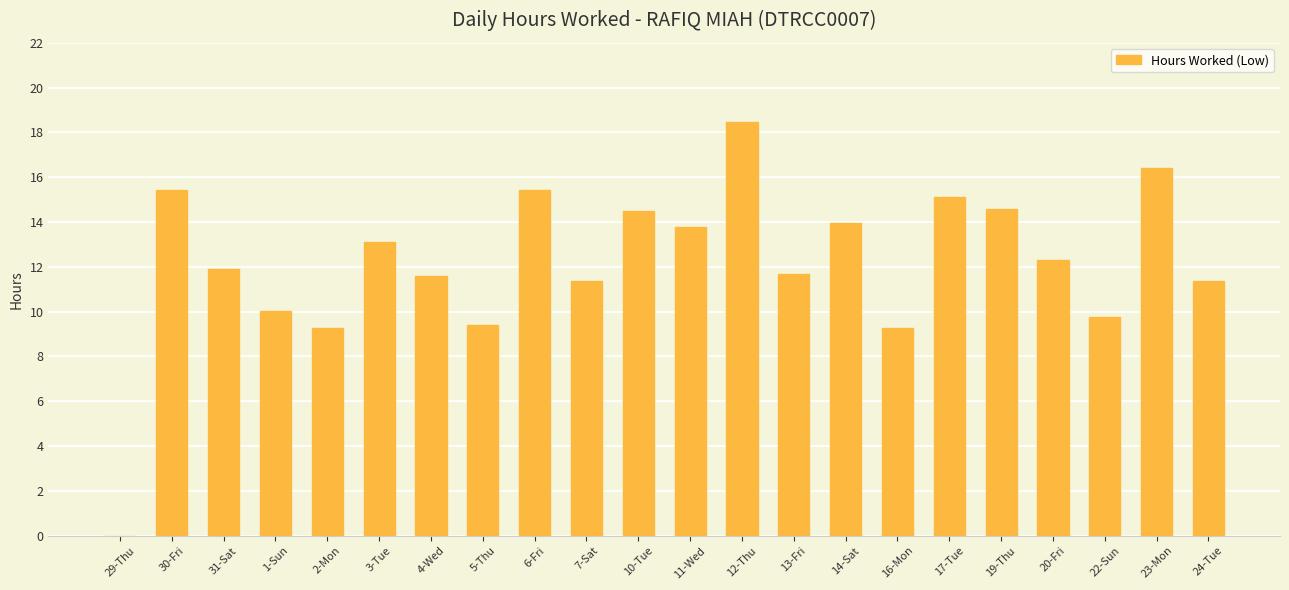

The chart shows a value of 4.1 at 2-Mon. True or false?

False